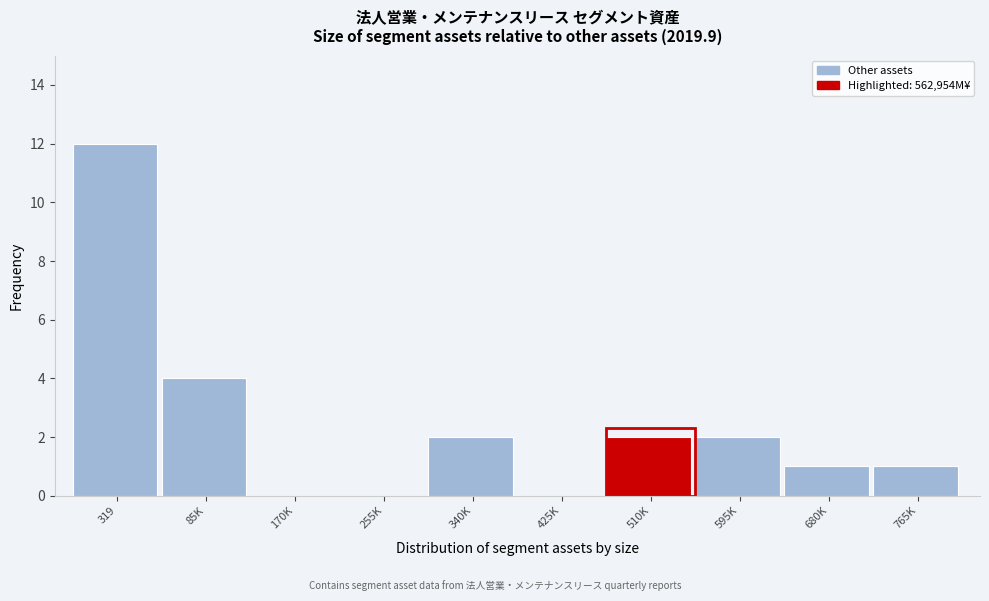

Reading right to left, list all the values displayed in this chart.

765K=1	680K=1	595K=2	510K=2	425K=0	340K=2	255K=0	170K=0	85K=4	319=12